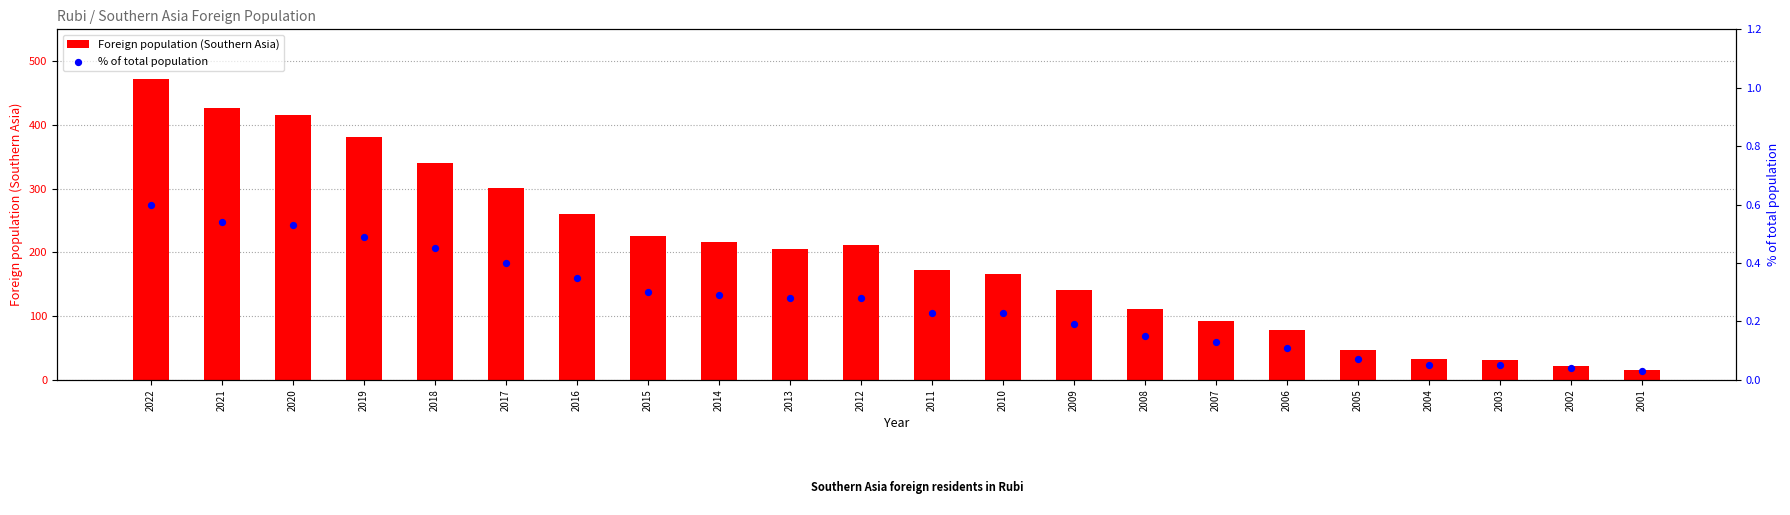

What is the total value across all series at 2011?

173.2